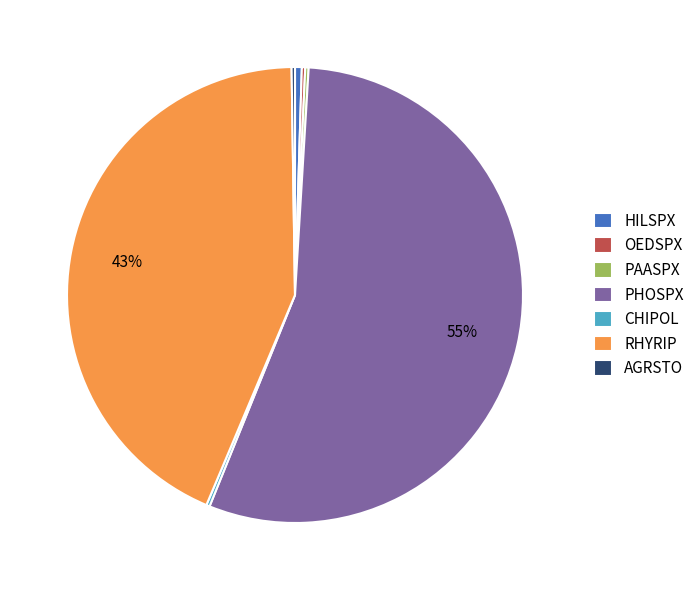

Which slice is the largest?

PHOSPX